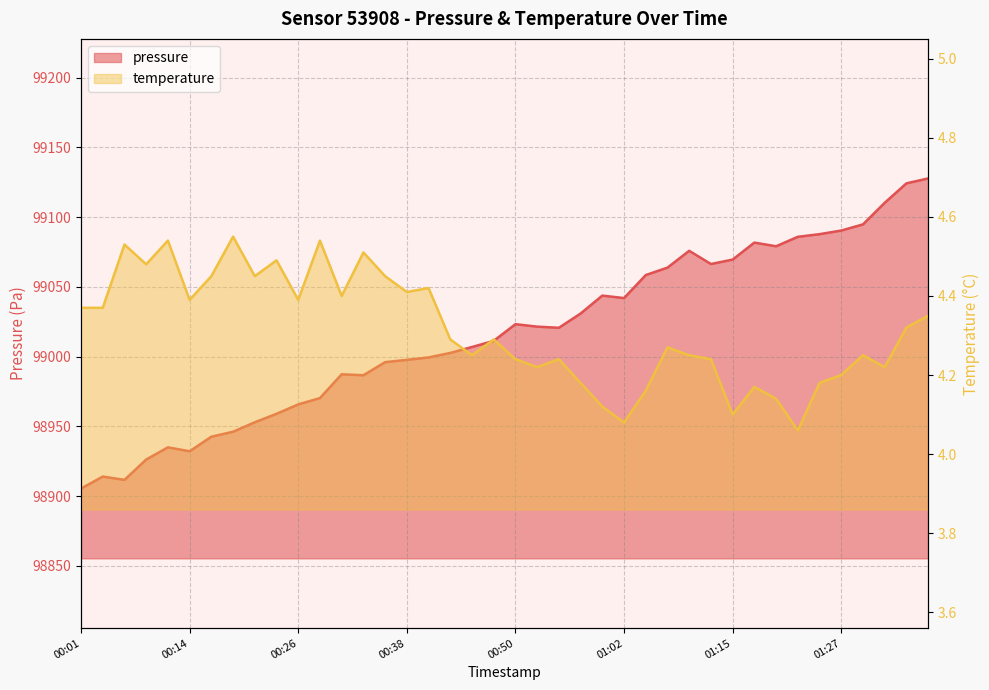

What is the difference between the highest and lowest values at 01:15?

99065.5